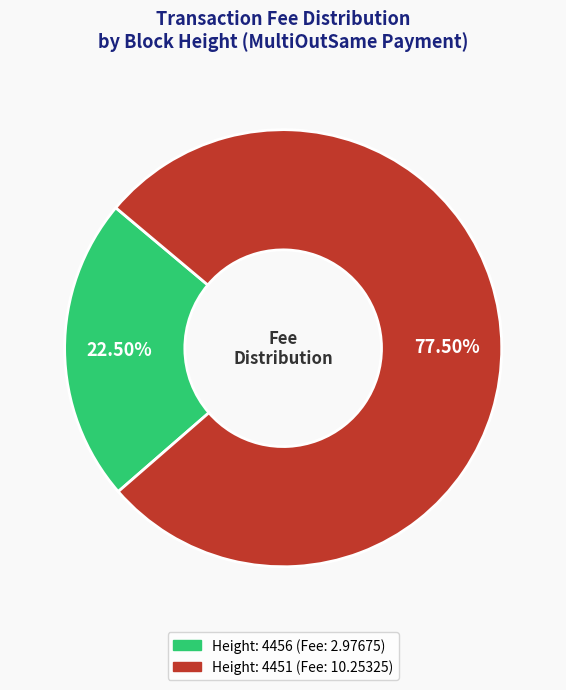

Do Height: 4456 and Height: 4451 together represent more than half of the pie?

Yes